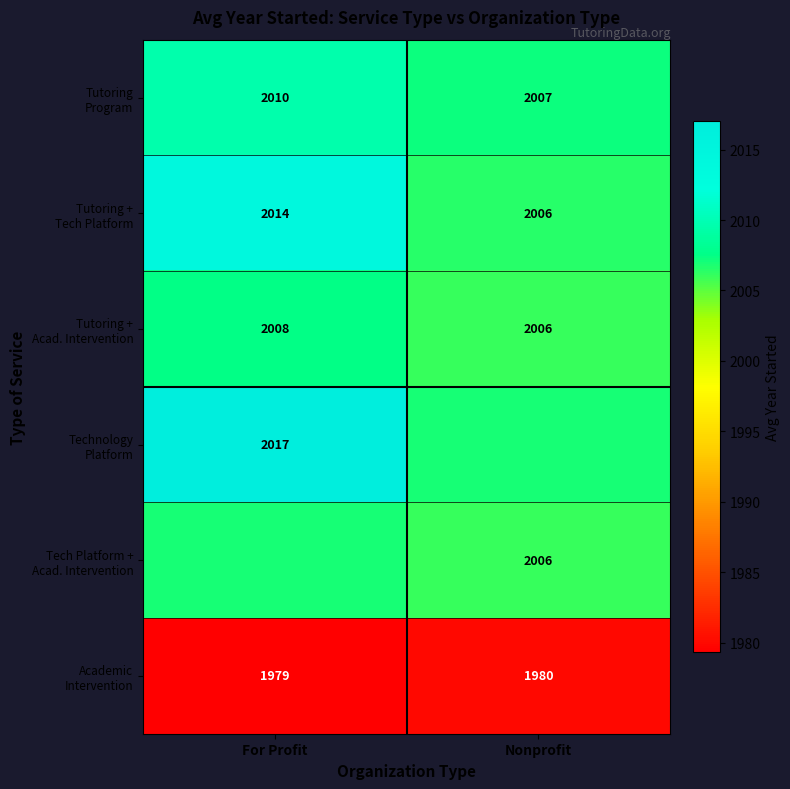

Is it true that Tutoring Program equals 2007.2 at Nonprofit?

True